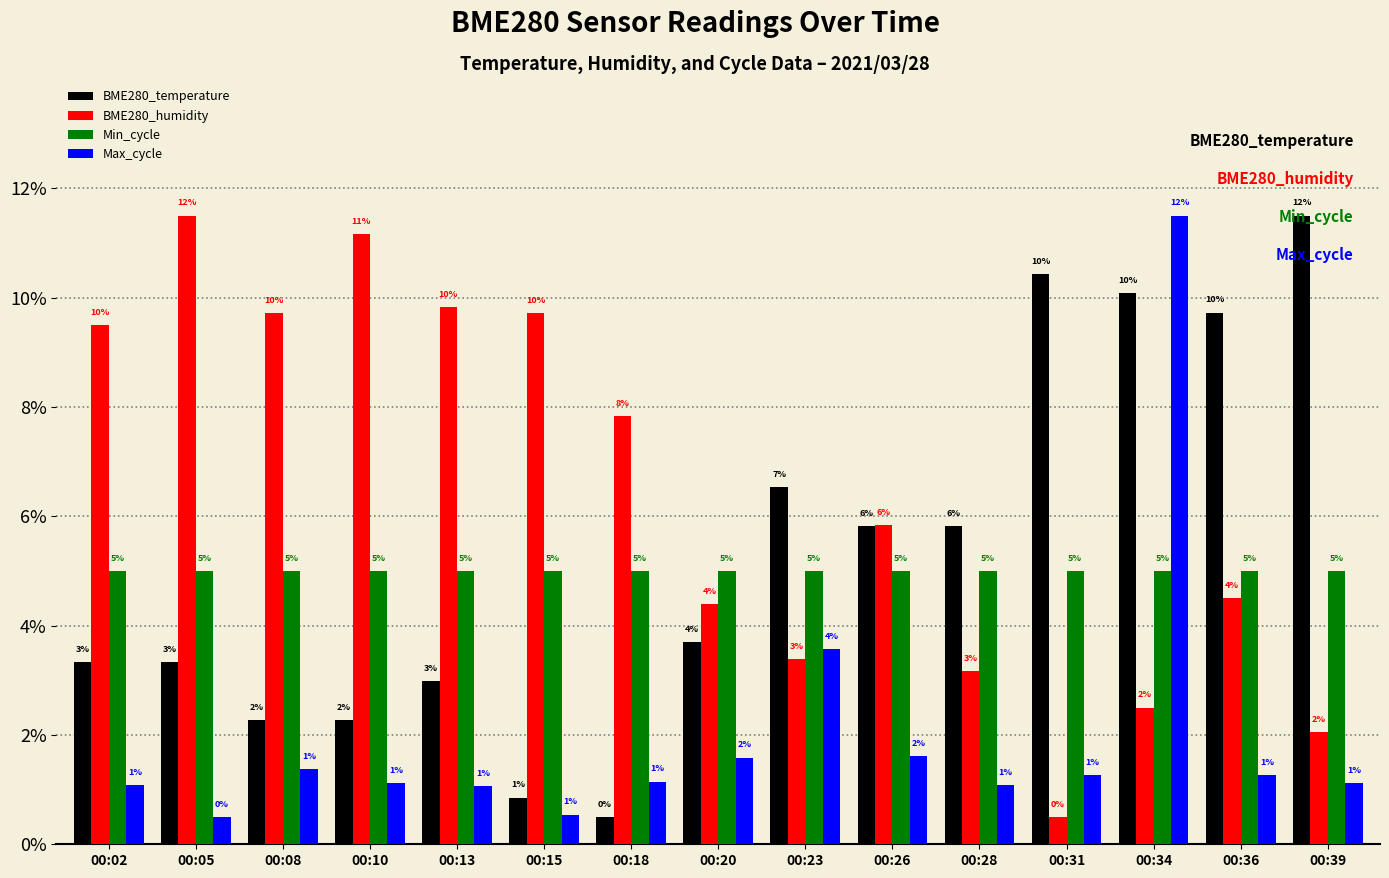

Is it true that Min_cycle equals 5.0 at 00:36?

True